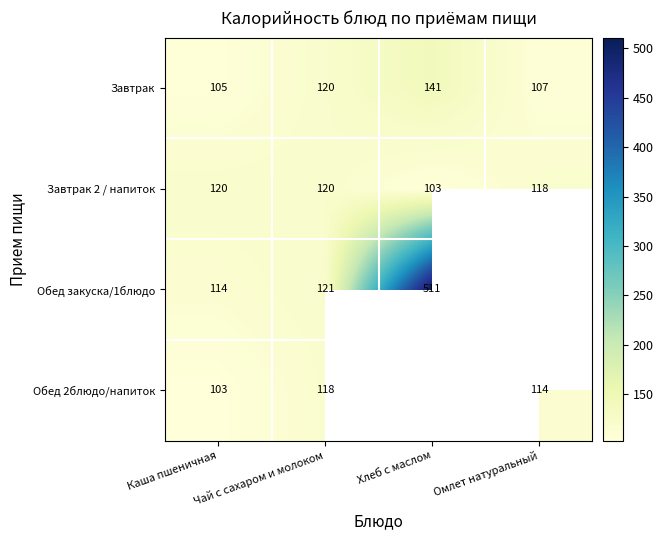

The Обед закуска/1блюдо series shows 511 at Хлеб с маслом. True or false?

True